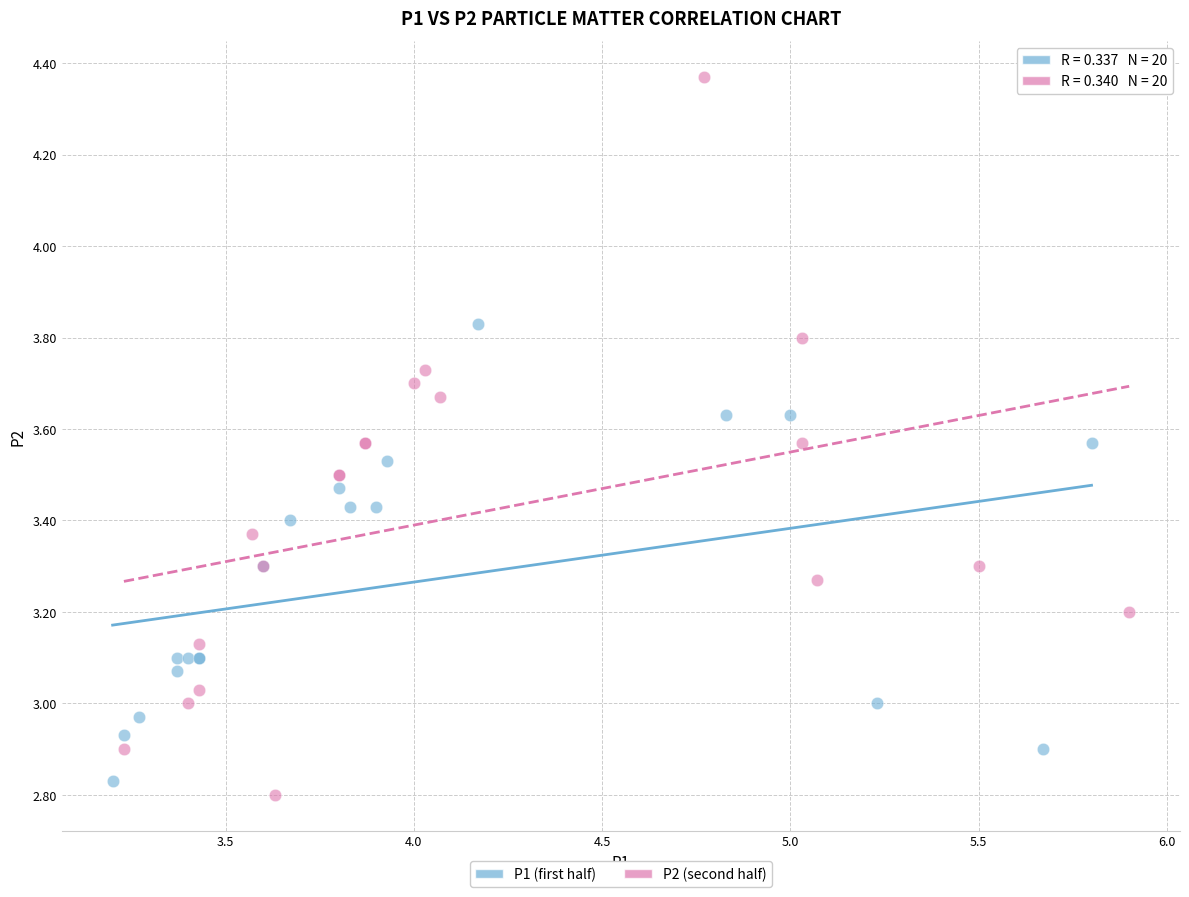

Which series has the largest Y range (max minus min)?

P2 (second half)